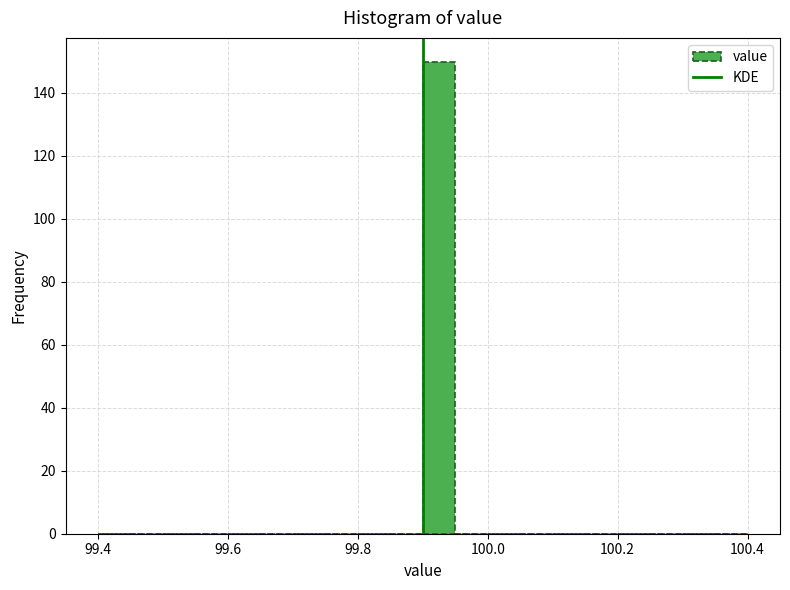

Around what value on the x-axis is the tallest bar? Give the approximate position of its centre, as read against the axis.

99.92